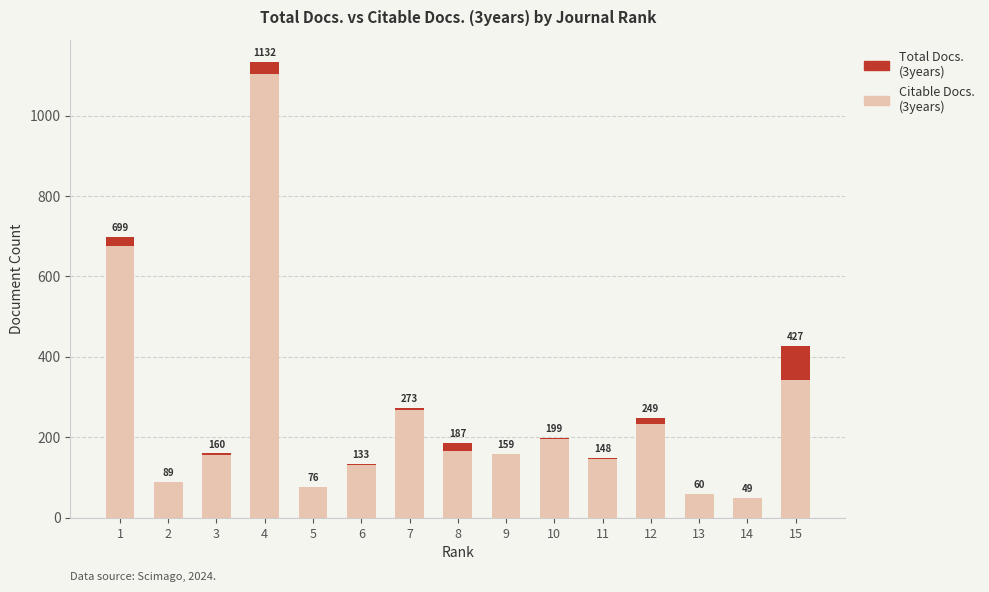

What is the difference between the maximum and minimum values in the Total Docs. (3years) series?

1083